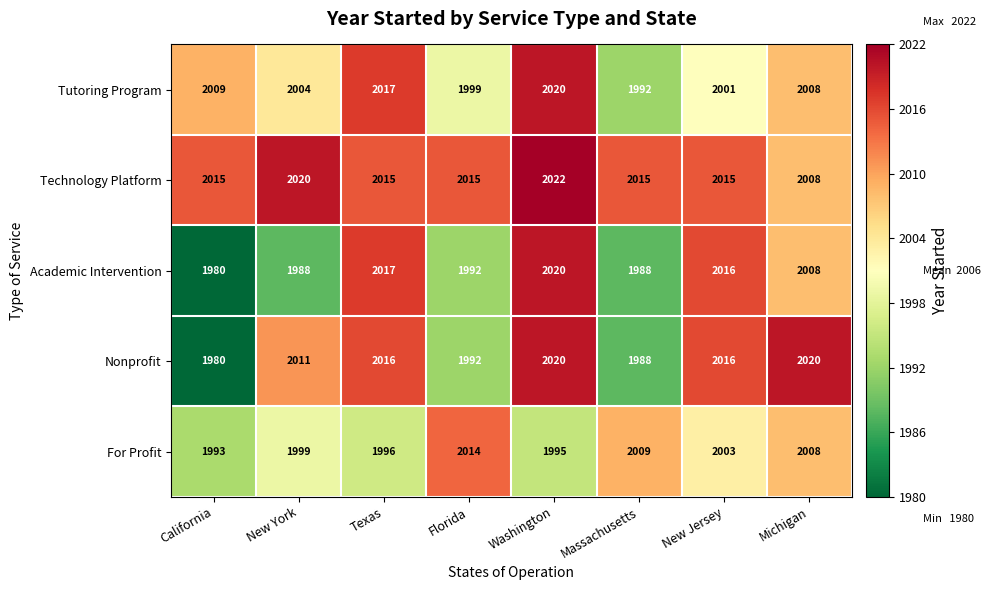

What is the difference between the Technology Platform values at Washington and Texas?

7